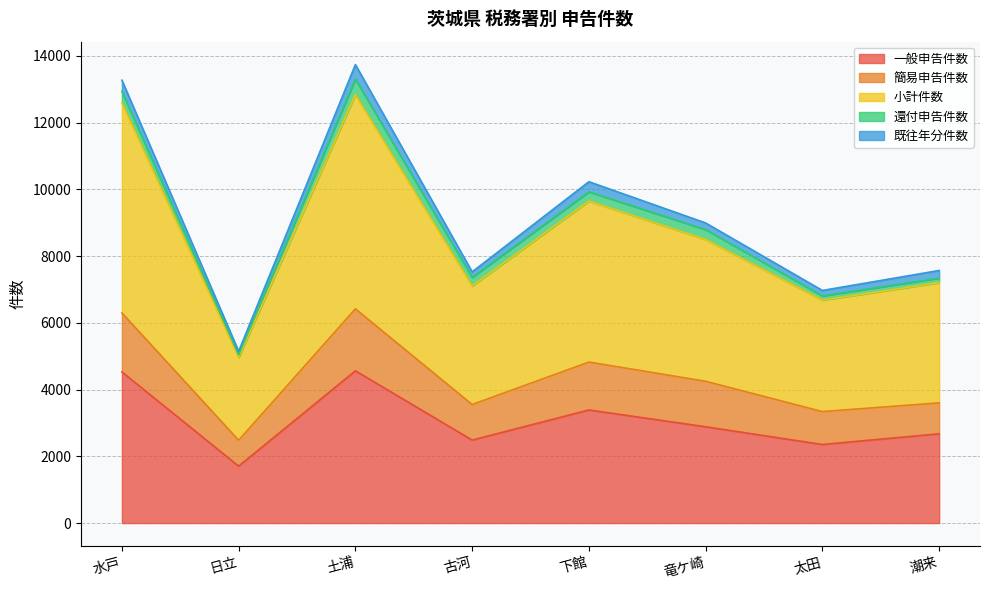

What is the highest value of the 一般申告件数 series?

4562